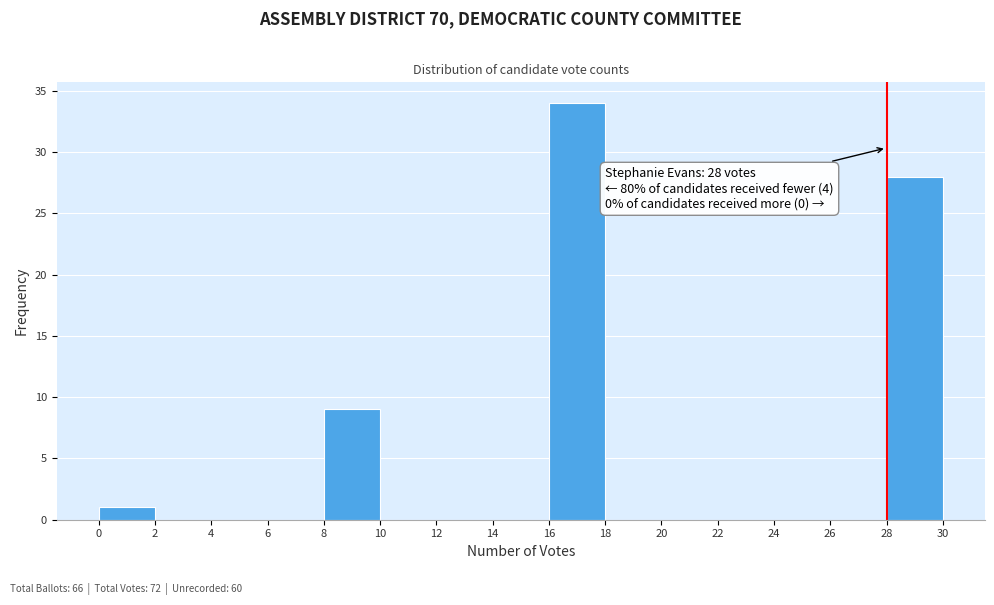

Which range on the x-axis has the tallest bar?

16 to 18